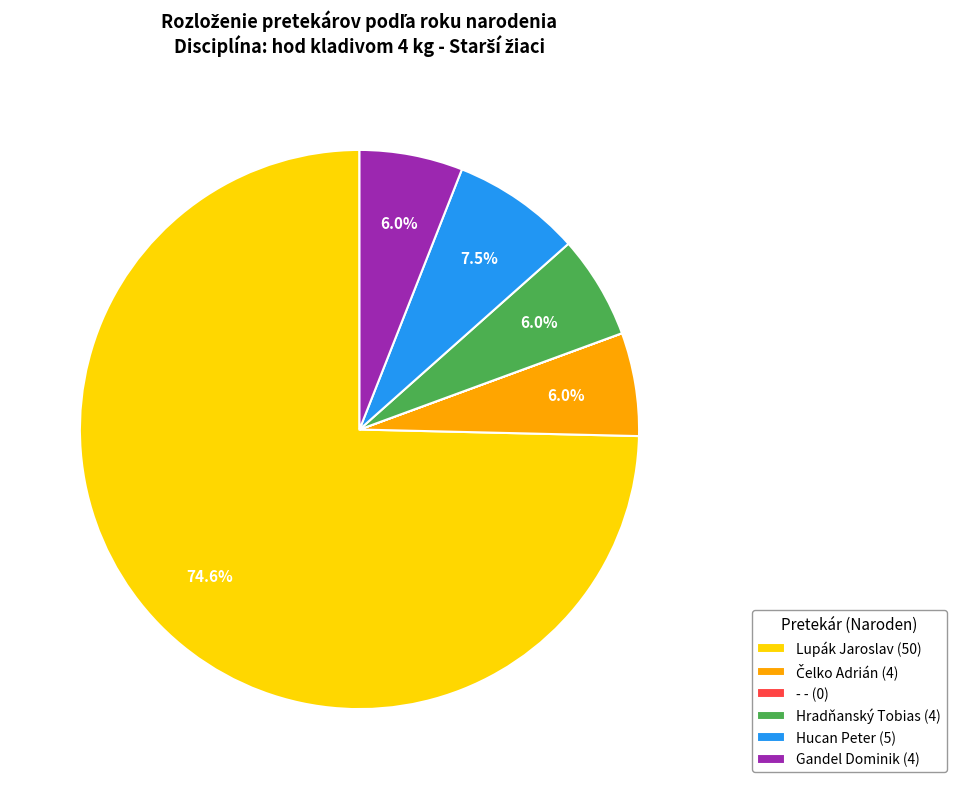

To the nearest percent, what is the average slice percentage?

17%